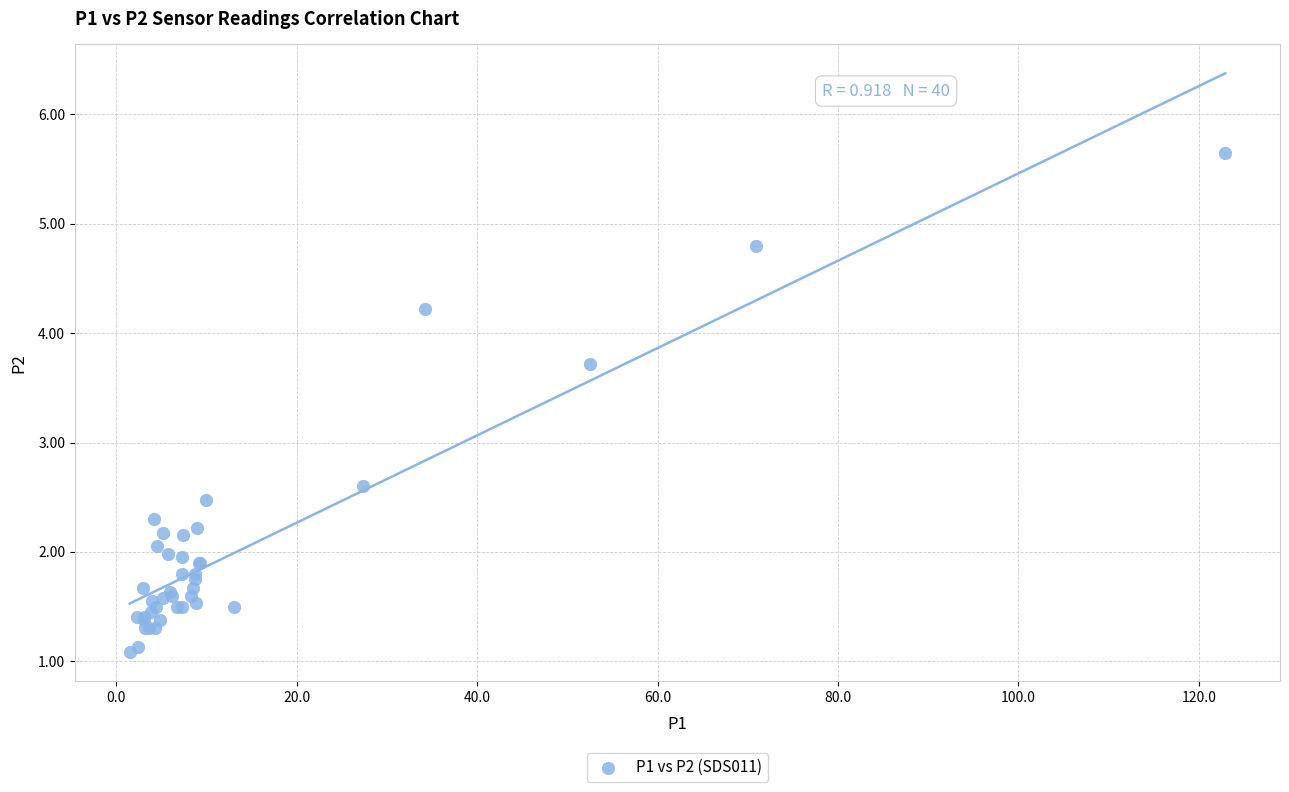

What Y value in the scatter plot is closest to 3?

2.6